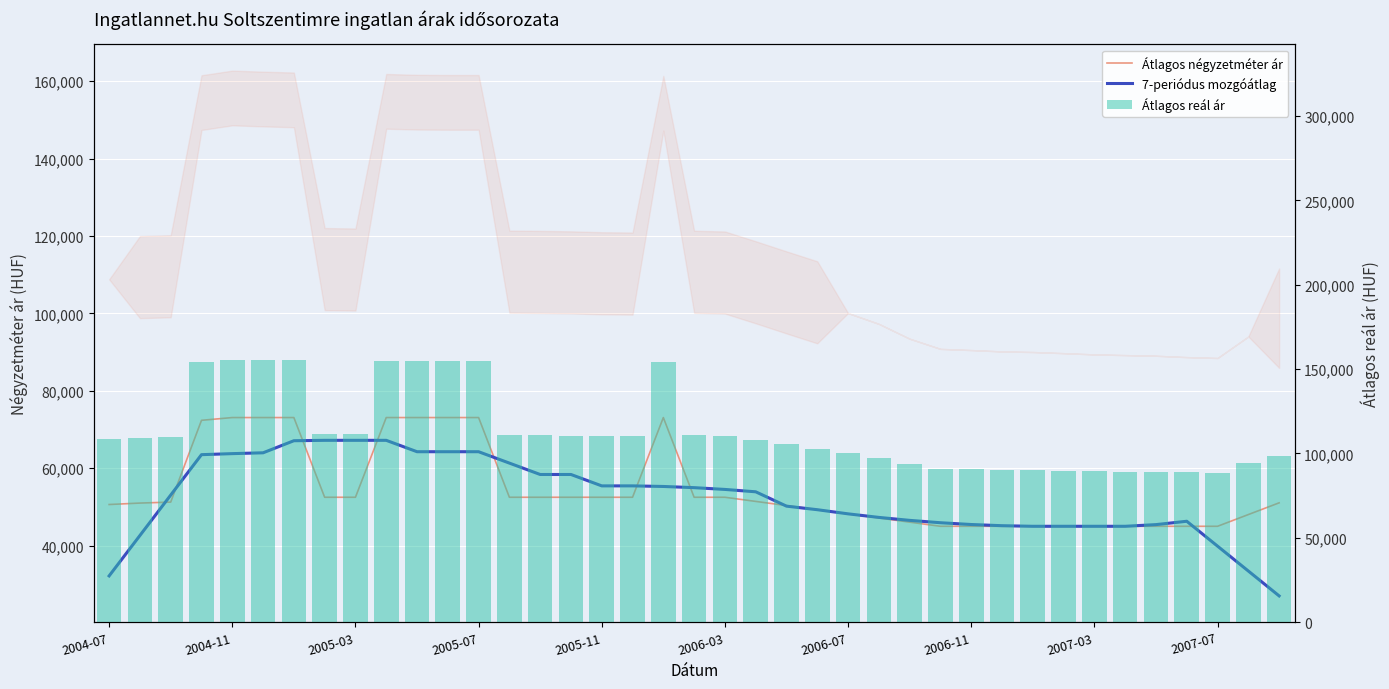

What is the sum of the Átlagos négyzetméter ár values at 14 and 2005-07?

124881.0